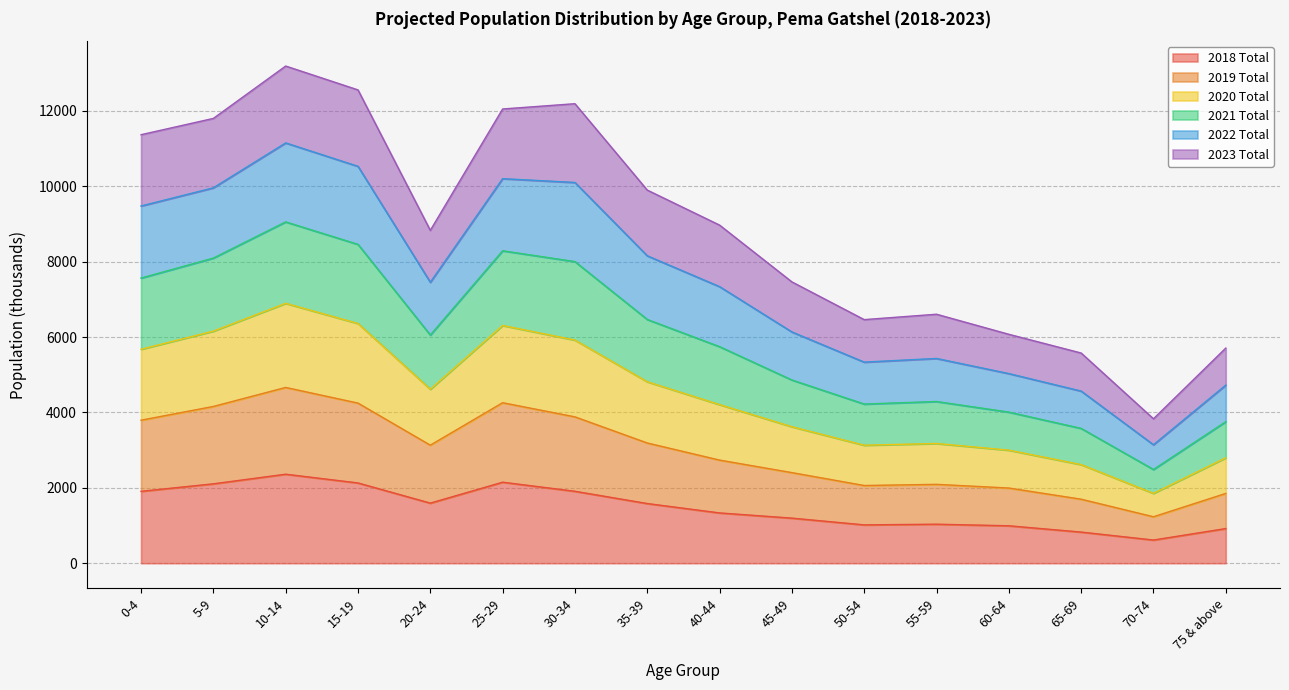

What is the total value across all series at 15-19?

12554